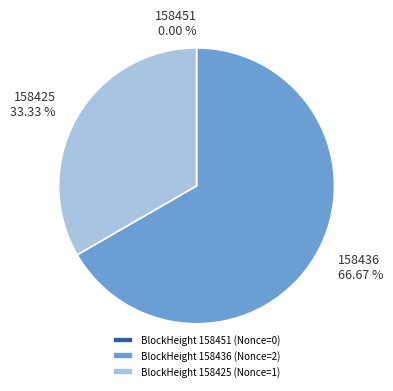

Is there any slice that represents more than half of the pie?

Yes